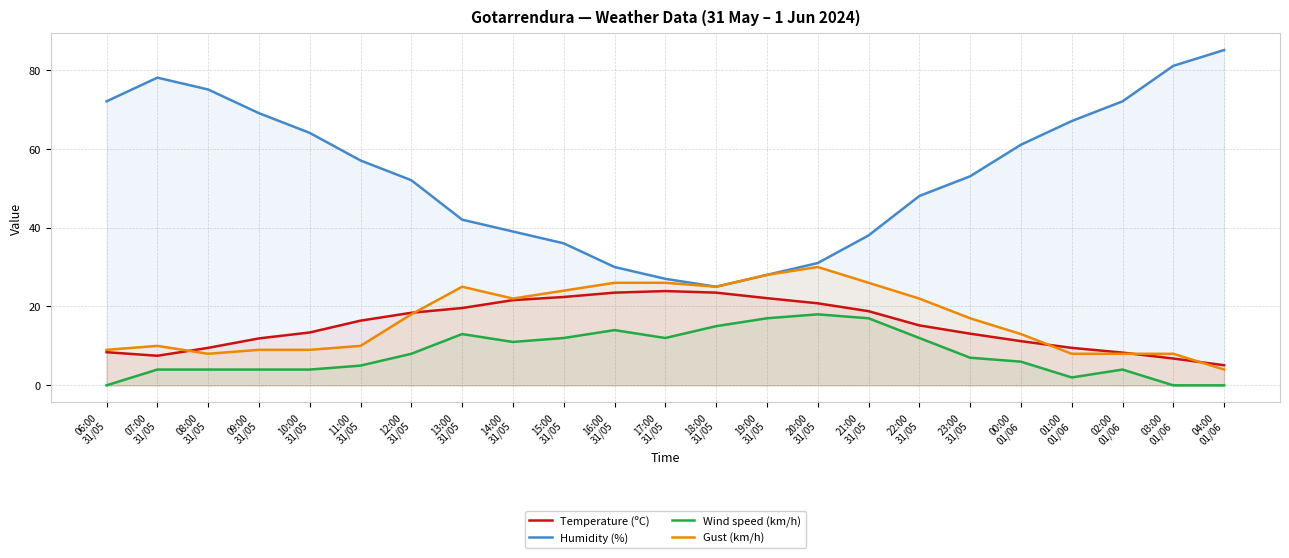

Where is the first local maximum for Temperature (ºC)?

17:00
31/05